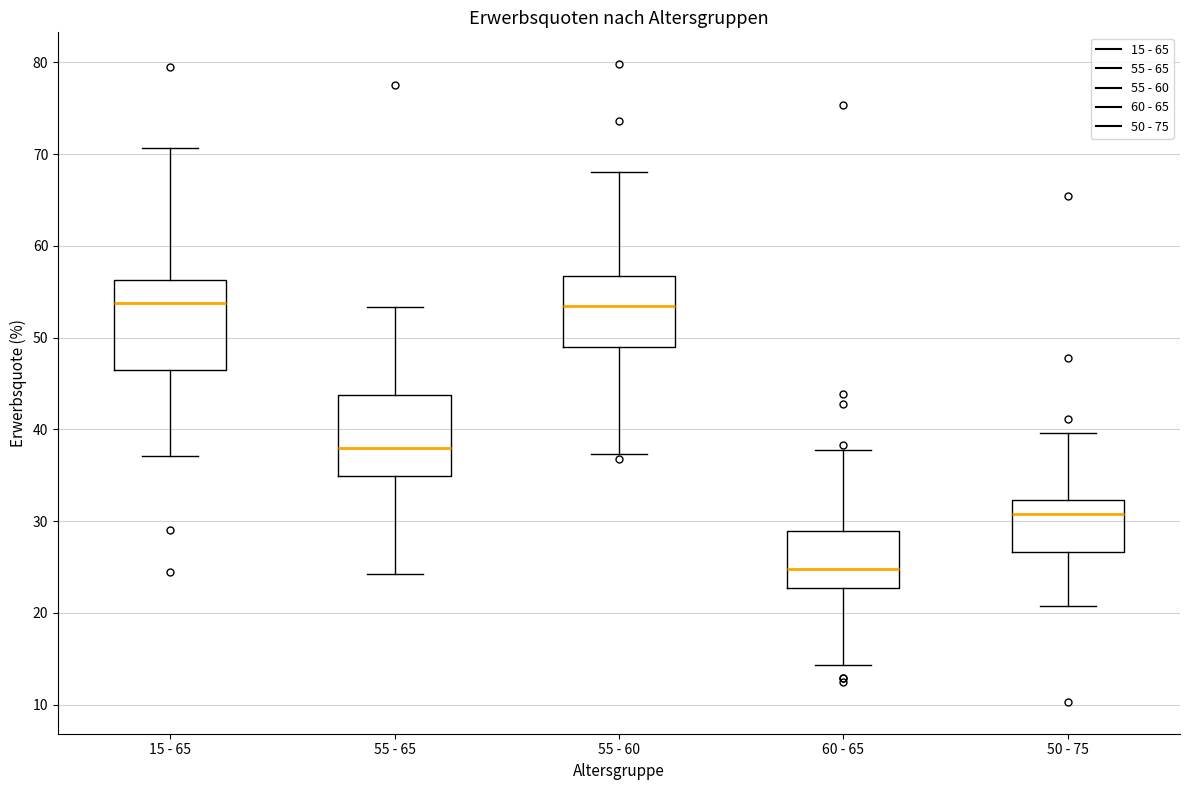

Which box has the lowest median line?

60 - 65